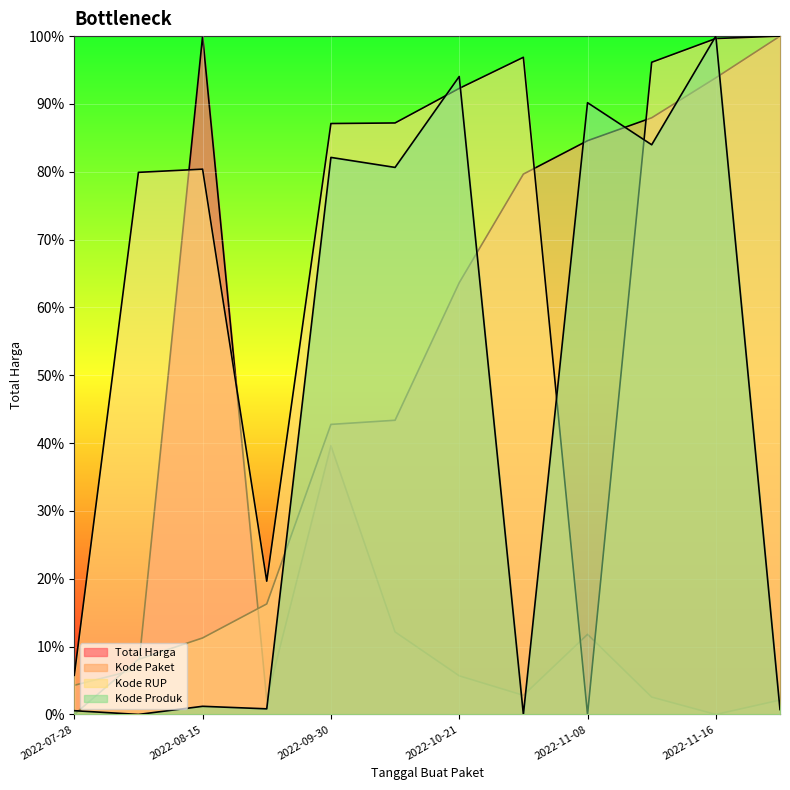

What is the approximate value of Kode Produk at 2022-11-16?

1.0